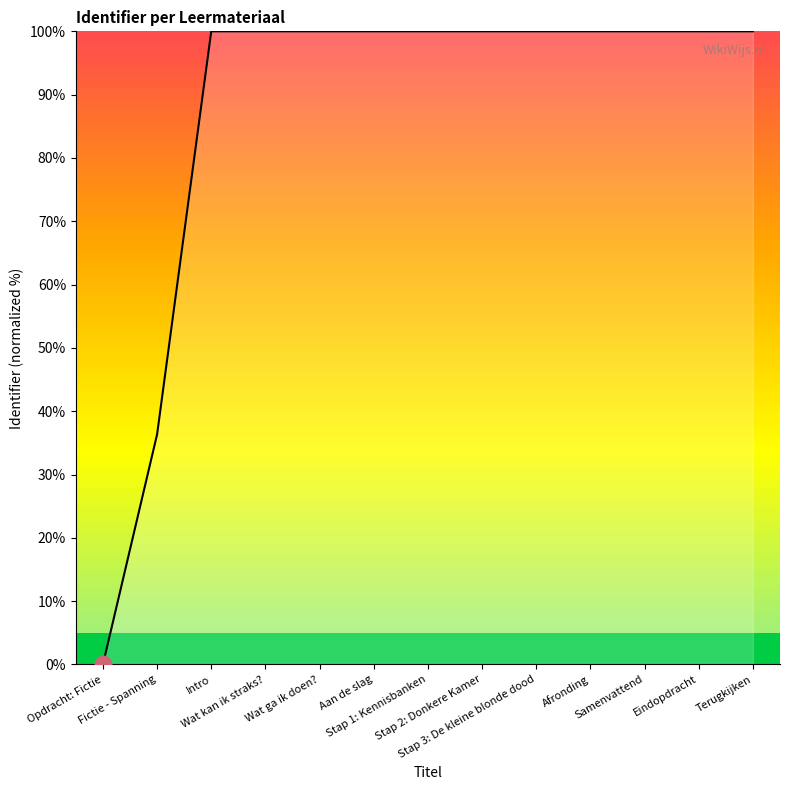

The value at Stap 2: Donkere Kamer is 23.6. True or false?

False